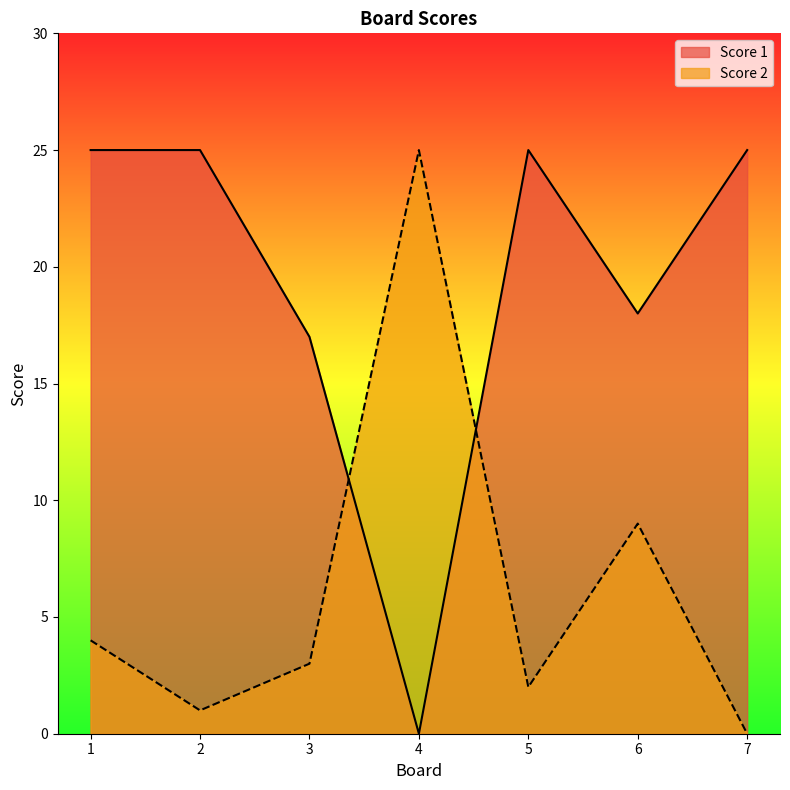

List the labels in order of Score 2 value, smallest first.

7, 2, 5, 3, 1, 6, 4